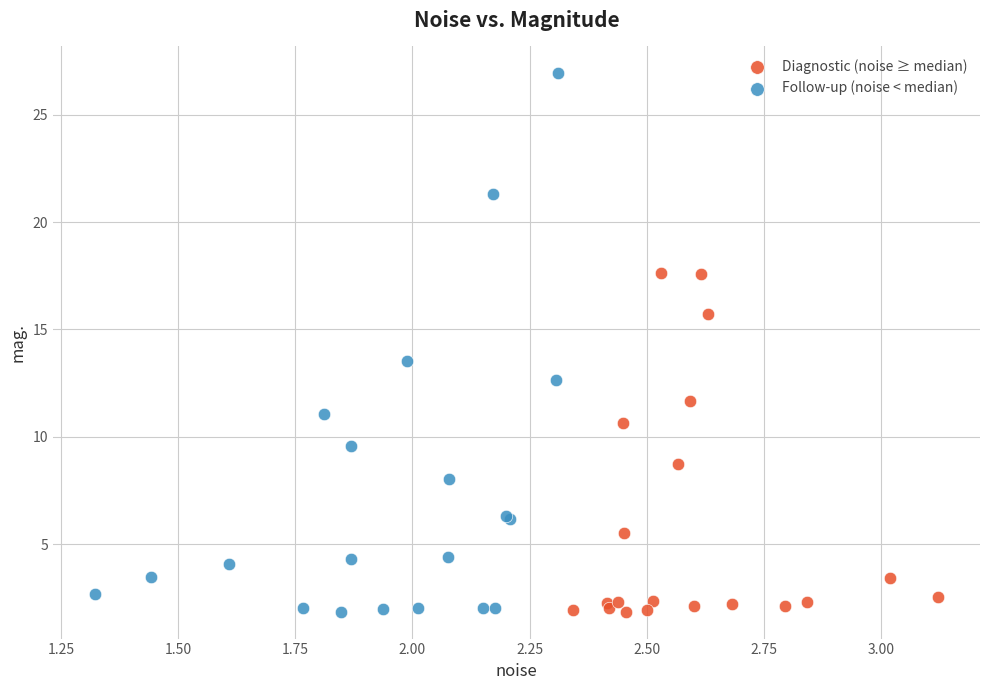

Which series has the largest Y range (max minus min)?

Follow-up (noise < median)